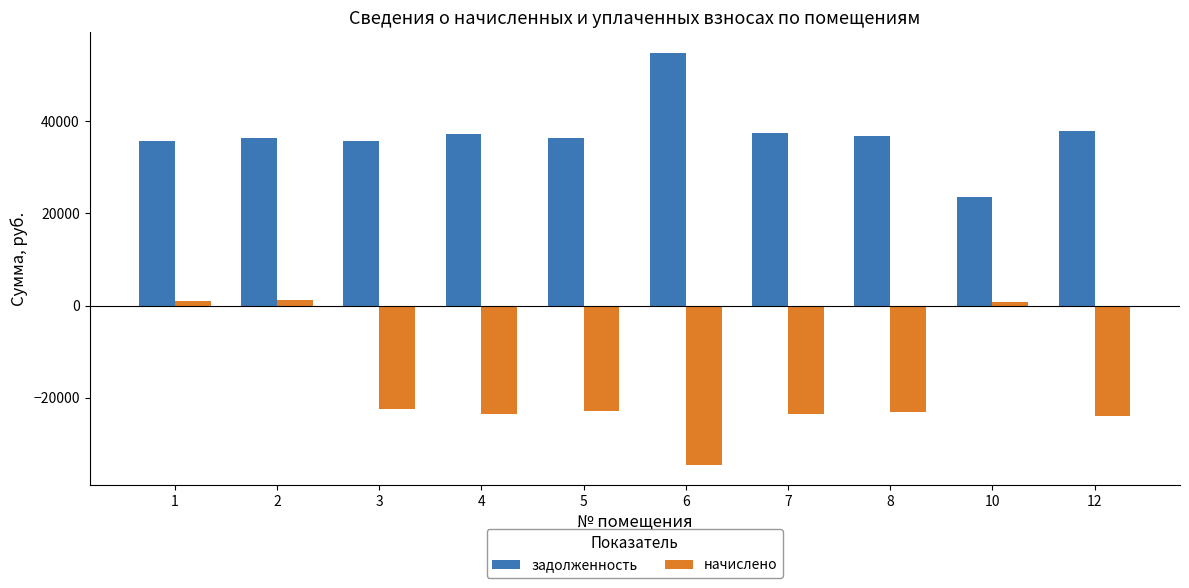

Rank the series by their maximum value, from highest to lowest.

задолженность, начислено